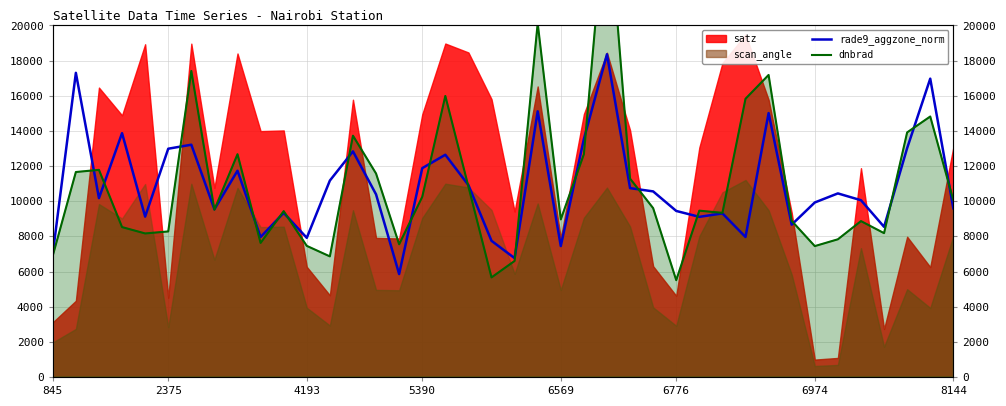

What is the label of the 3rd point from the left?

4193